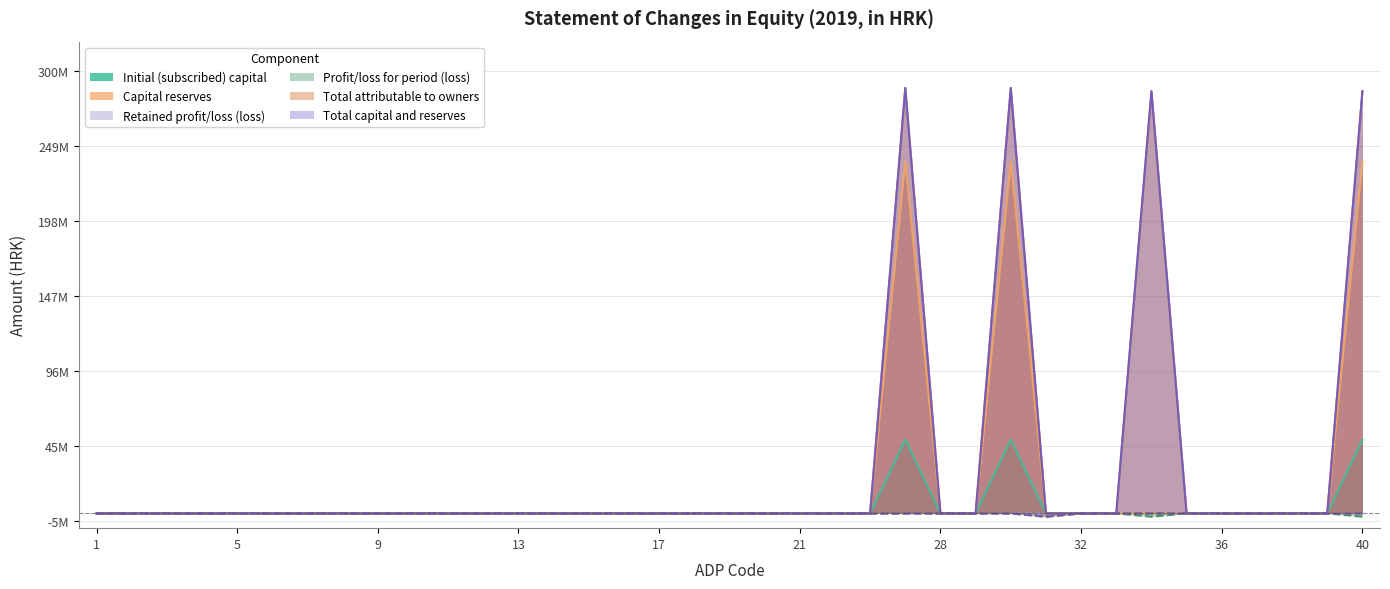

Is it true that Total attributable to owners equals 0 at 18?

True